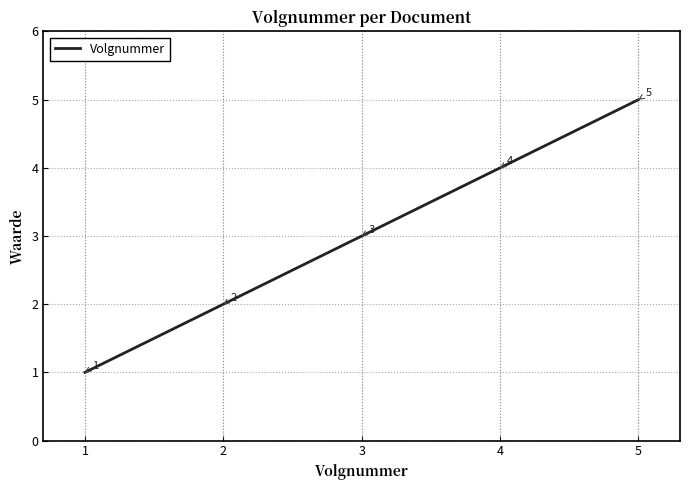

What is the smallest value displayed?

1.0